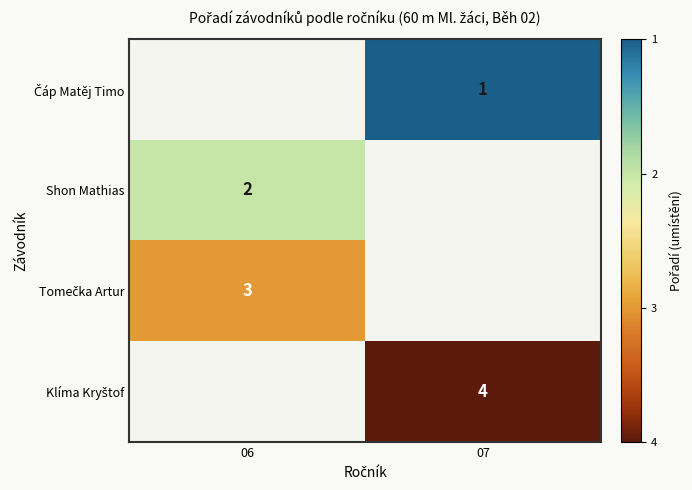

Is it true that Shon Mathias equals 2 at 06?

True